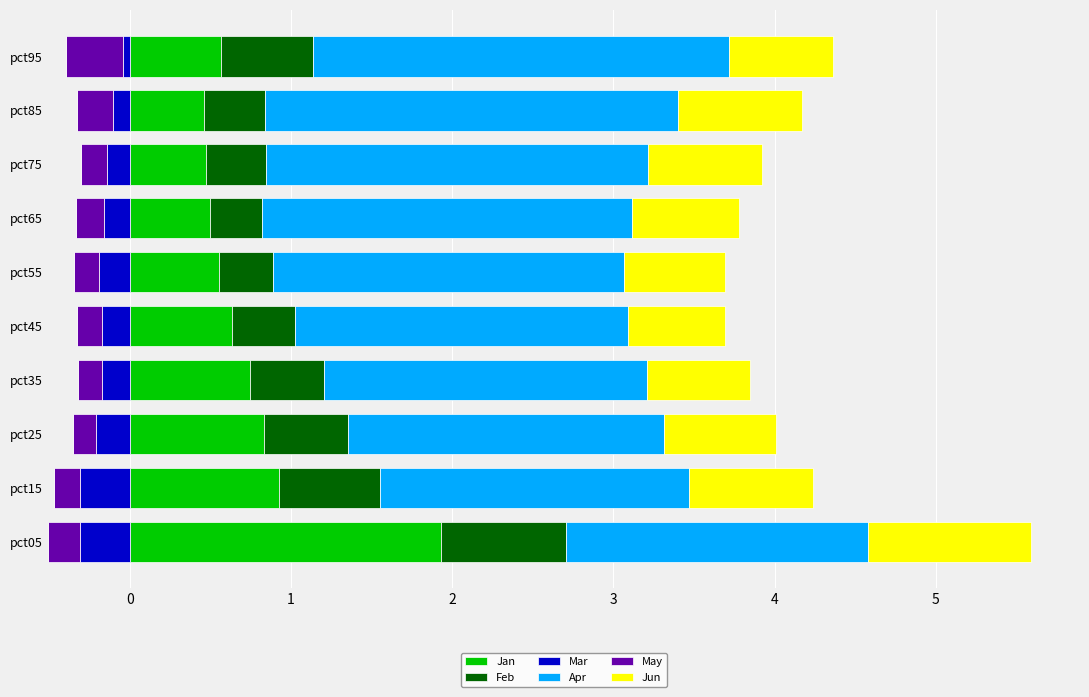

What is the difference between the second highest and minimum values in the Jan series?

0.5